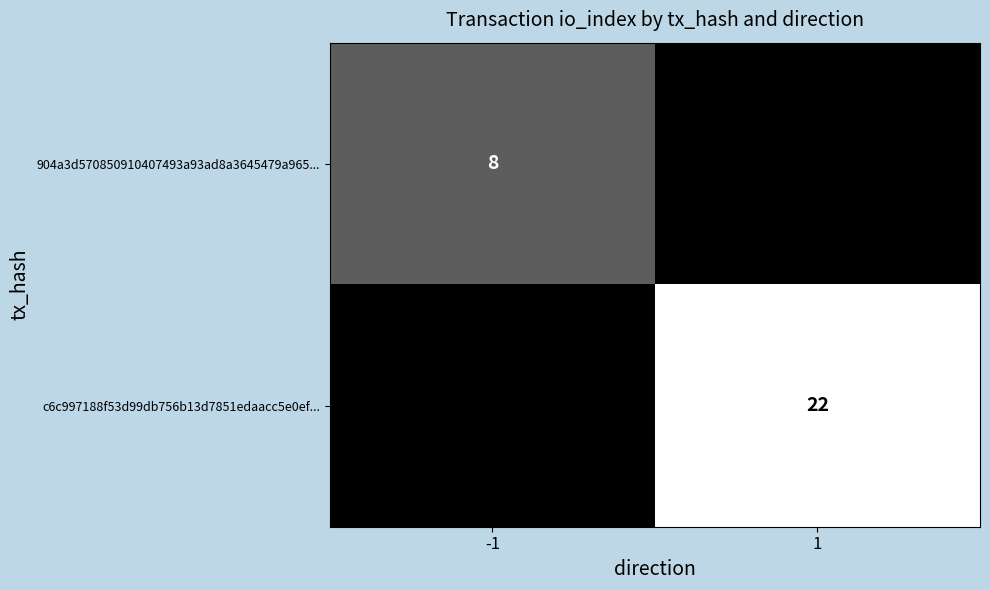

Is the value of 904a3d570850910407493a93ad8a3645479a965... at -1 greater than the value of c6c997188f53d99db756b13d7851edaacc5e0ef... at 1?

No